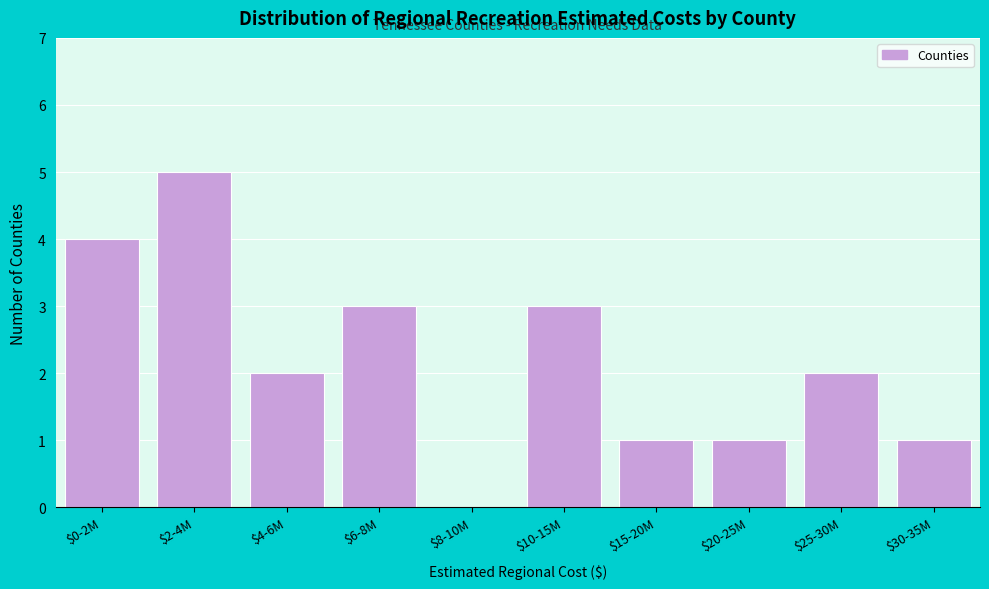

Is it true that the value at $6-8M is 1?

False